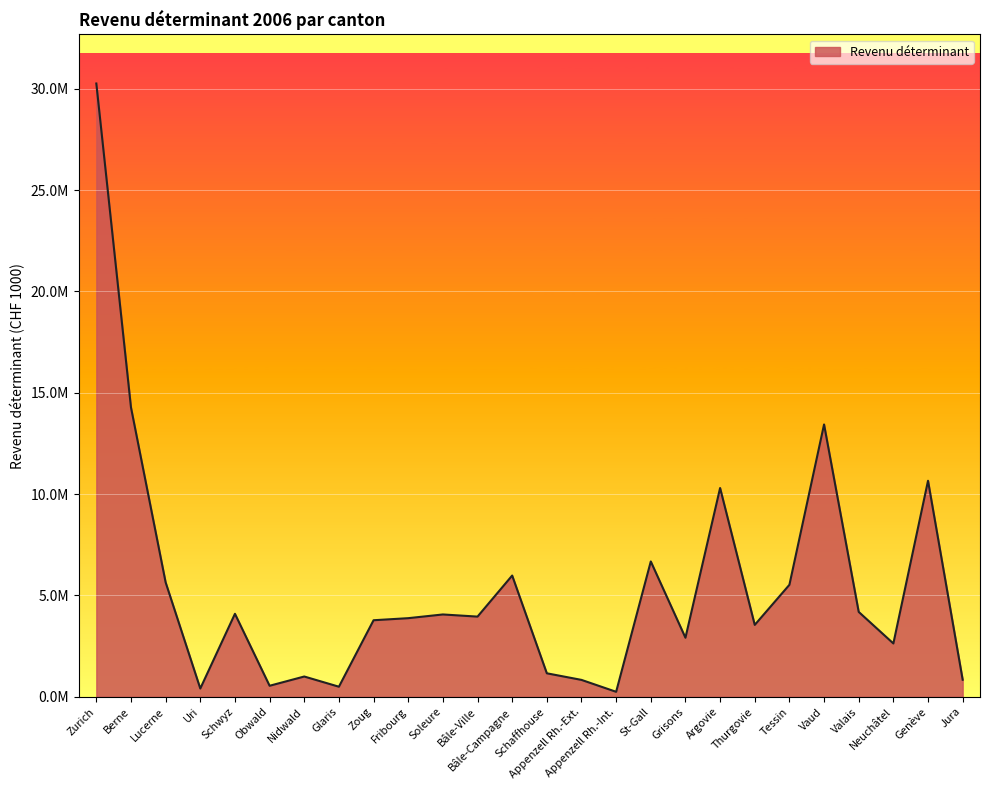

List the labels in order of value, largest first.

Zurich, Berne, Vaud, Genève, Argovie, St-Gall, Bâle-Campagne, Lucerne, Tessin, Valais, Schwyz, Soleure, Bâle-Ville, Fribourg, Zoug, Thurgovie, Grisons, Neuchâtel, Schaffhouse, Nidwald, Jura, Appenzell Rh.-Ext., Obwald, Glaris, Uri, Appenzell Rh.-Int.